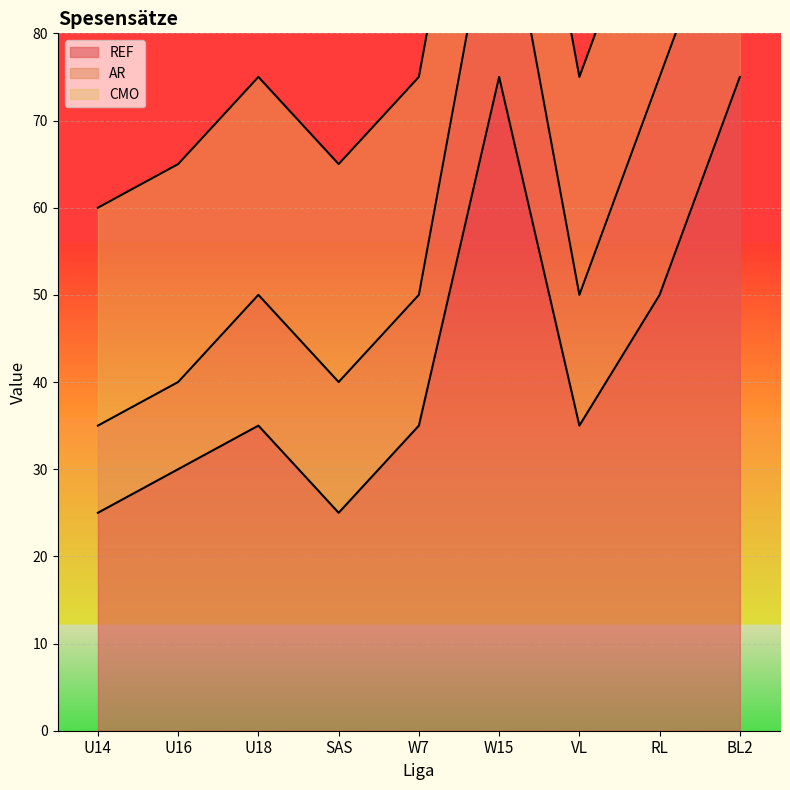

What is the greatest value displayed?

75